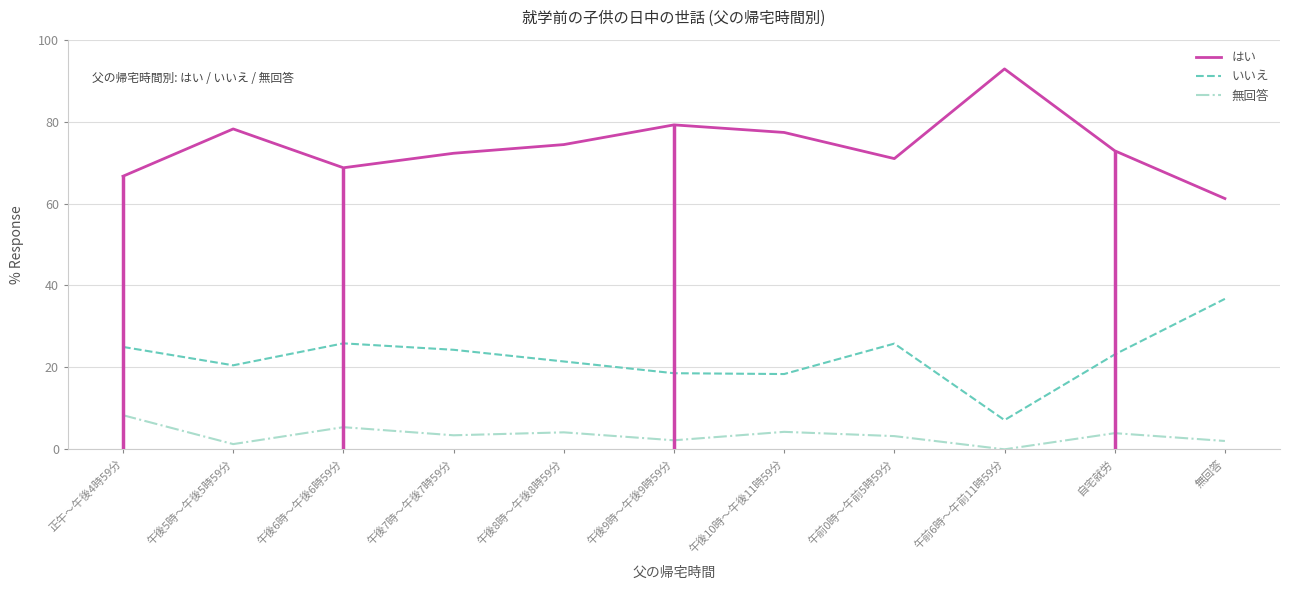

Is it true that 無回答 equals 2.6 at 午前6時～午前11時59分?

False